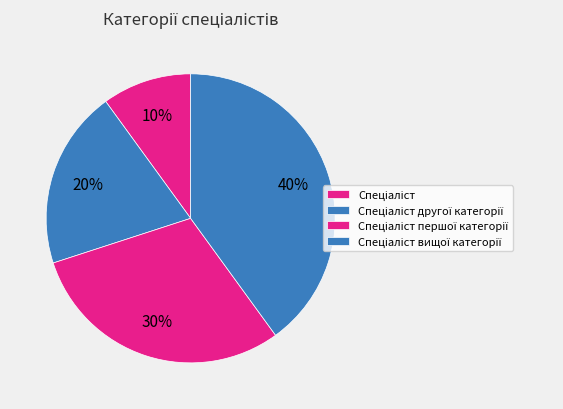

To the nearest percent, what percentage of the pie is Спеціаліст?

10%